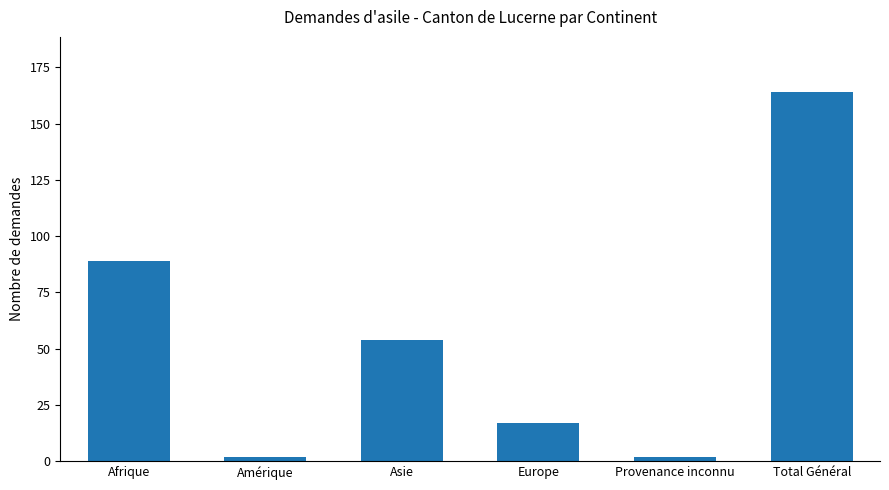

Between Afrique and Amérique, which is larger?

Afrique